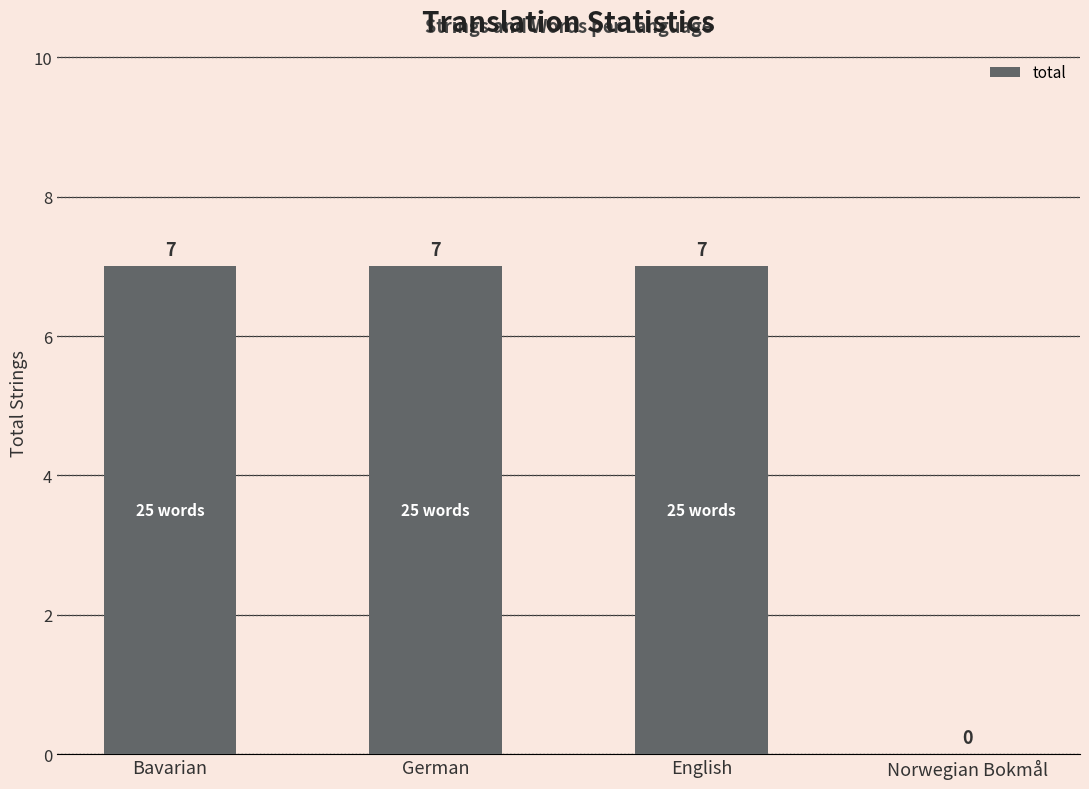

The value at Bavarian is 9. True or false?

False